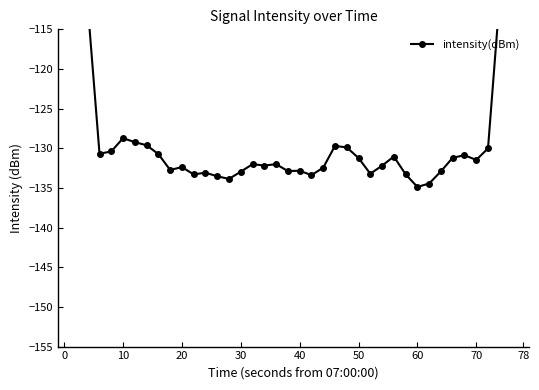

Which label corresponds to the largest value in the chart?

78